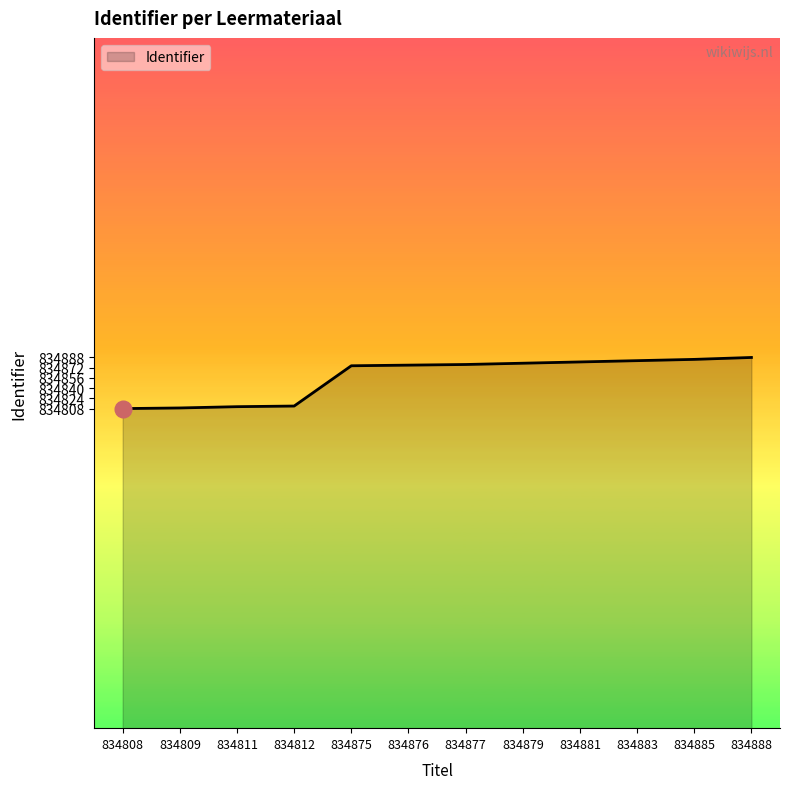

What is the ratio of the value at 834885 to the value at 834875?

1.0